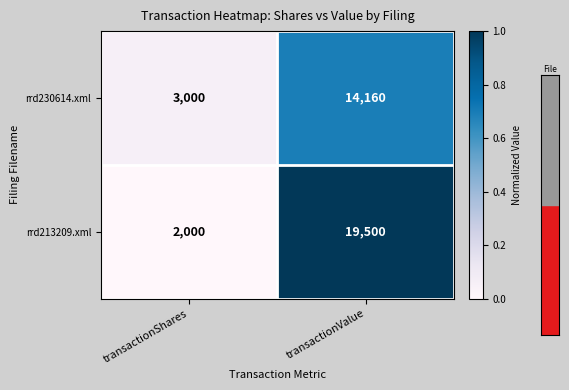

Count the number of data series in this chart.

2